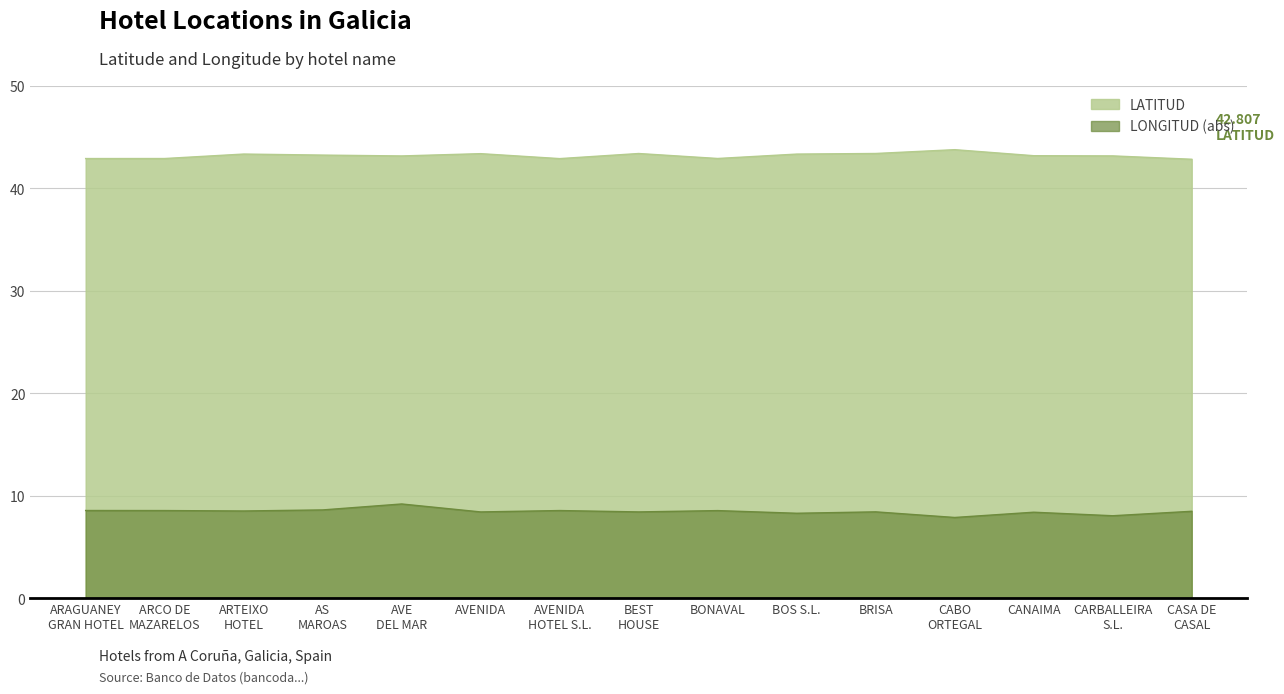

True or false: LONGITUD and LATITUD cross at least once.

False